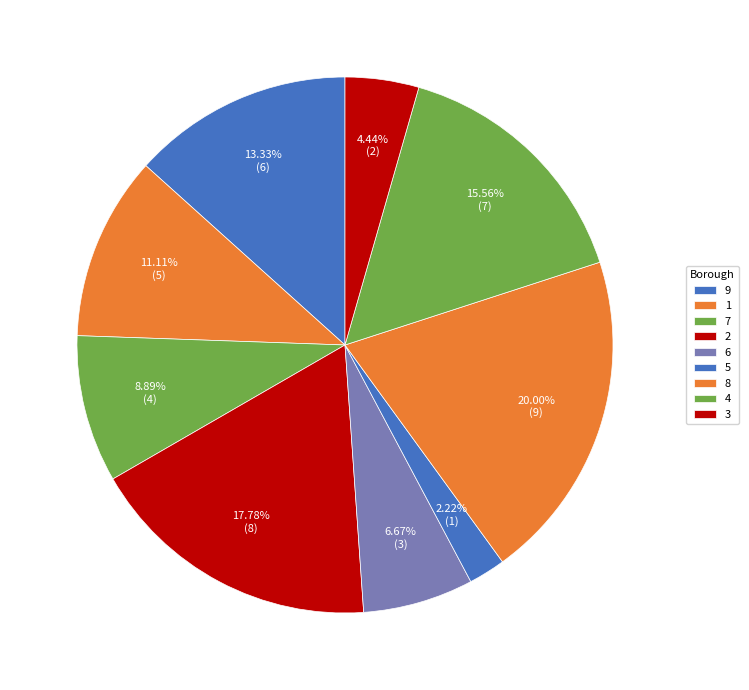

Which slice is the largest?

9